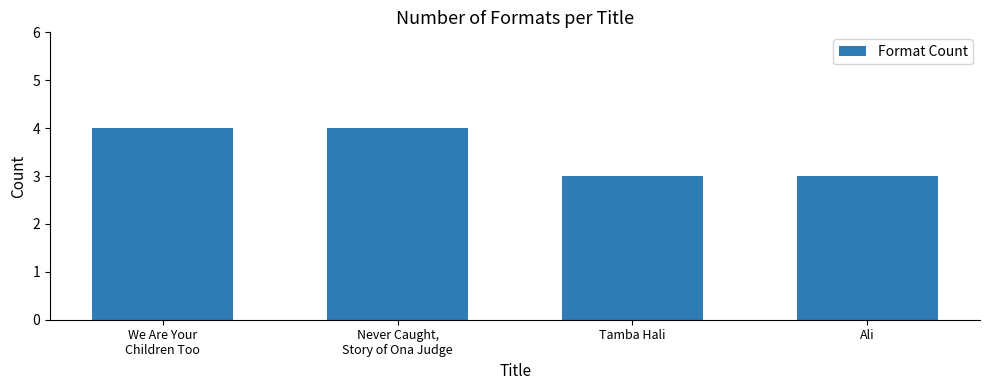

What is the greatest value displayed?

4